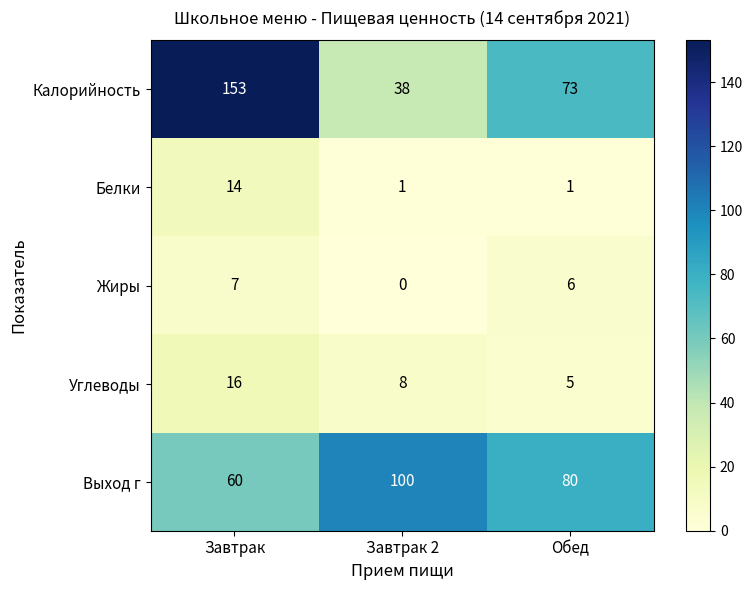

What is the maximum value for Жиры?

7